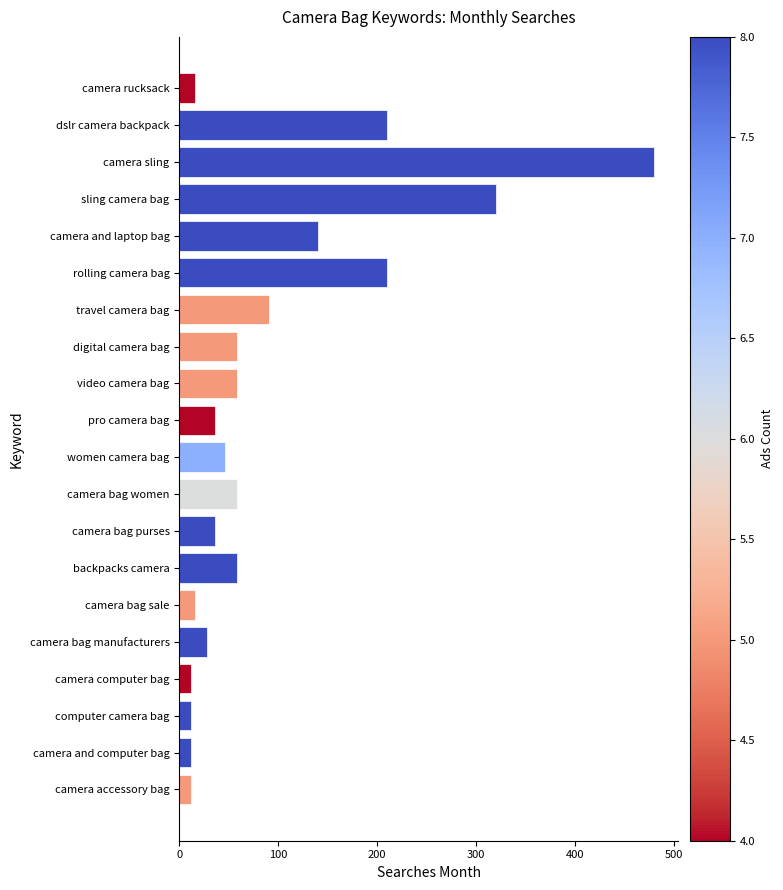

What is the label of the 12th bar from the top?

camera bag women